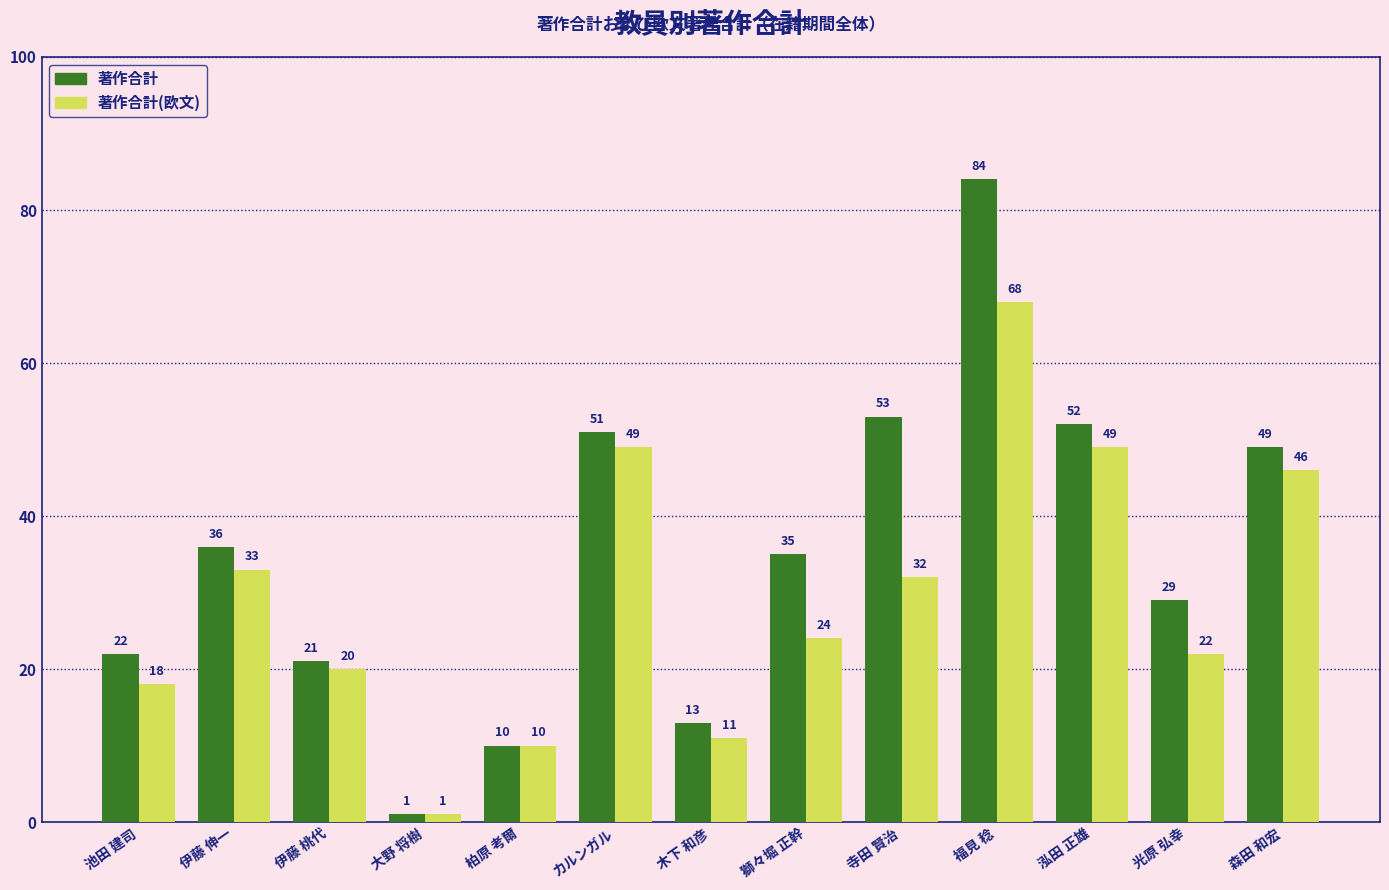

Reading left to right, what are all the values shown in this chart?

著作合計: 22	36	21	1	10	51	13	35	53	84	52	29	49
著作合計(欧文): 18	33	20	1	10	49	11	24	32	68	49	22	46